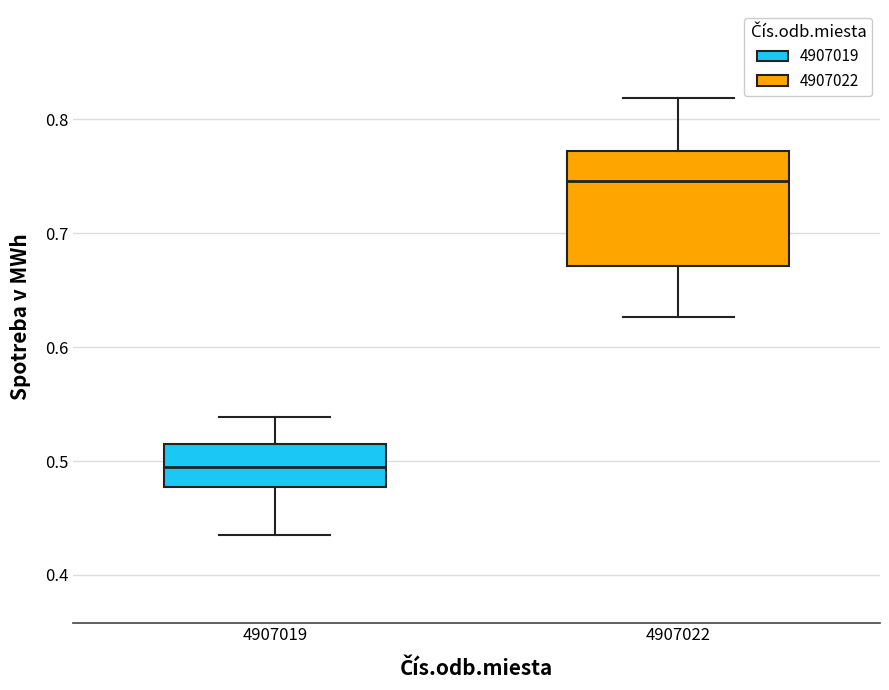

Which box's median line is the lowest?

4907019